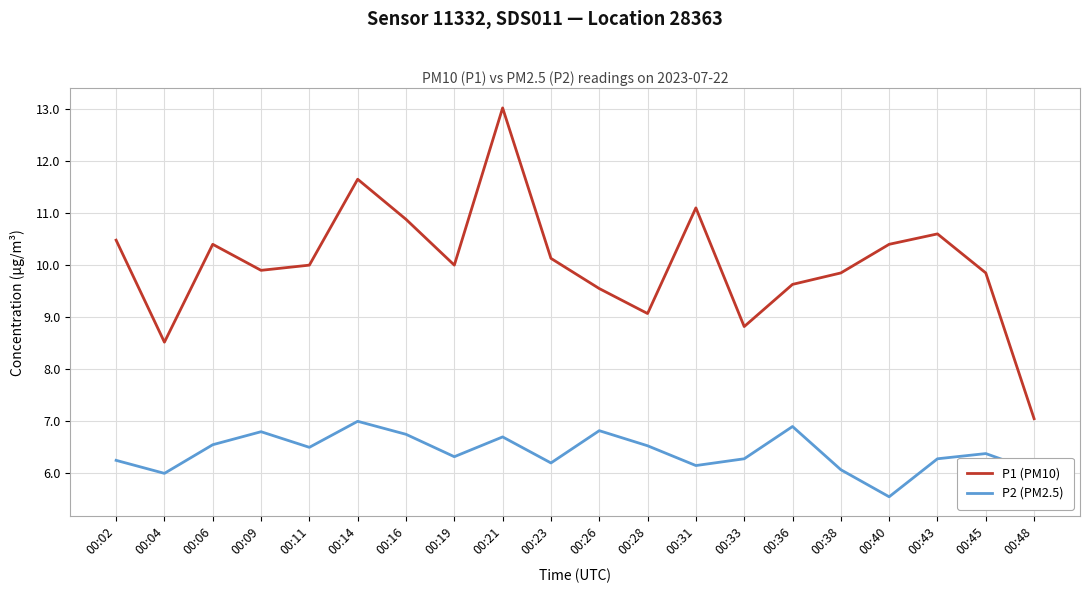

Does the chart have visible grid lines?

Yes